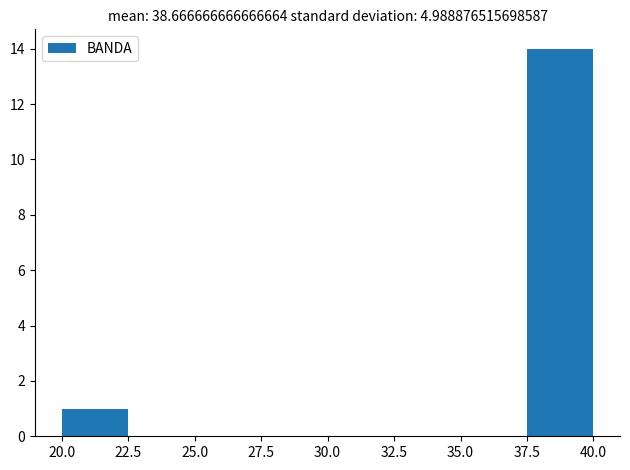

What is the height of the bar covering 37.5 to 40.0 on the x-axis? The values are not printed on the chart, so give them approximately, as read against the axis.

14